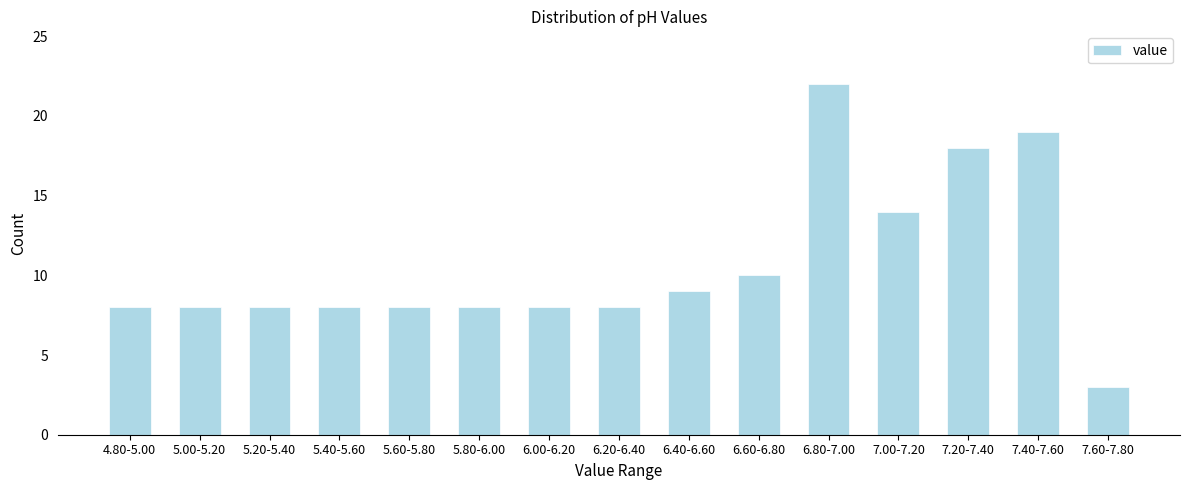

Reading left to right, what are all the values shown in this chart?

8	8	8	8	8	8	8	8	9	10	22	14	18	19	3